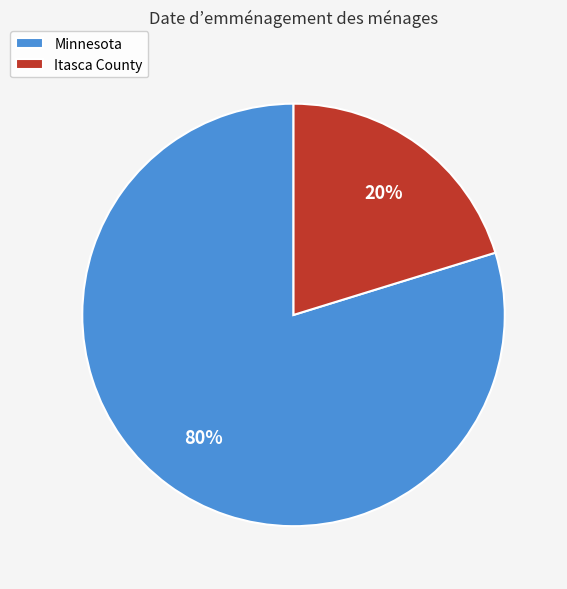

Combined, do Itasca County and Minnesota account for over 50%?

Yes